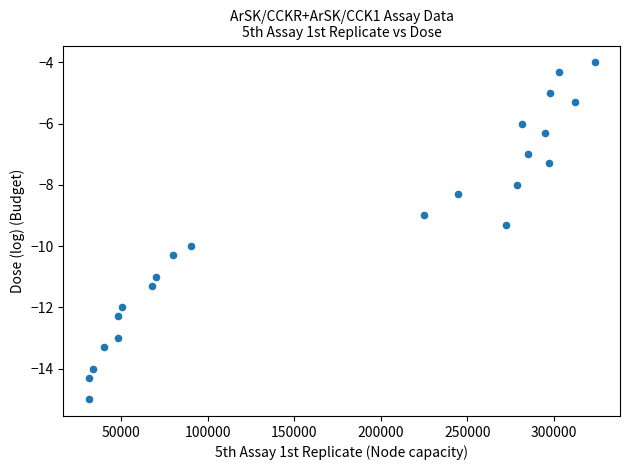

What is the range of X values (max minus min)?

292585.0